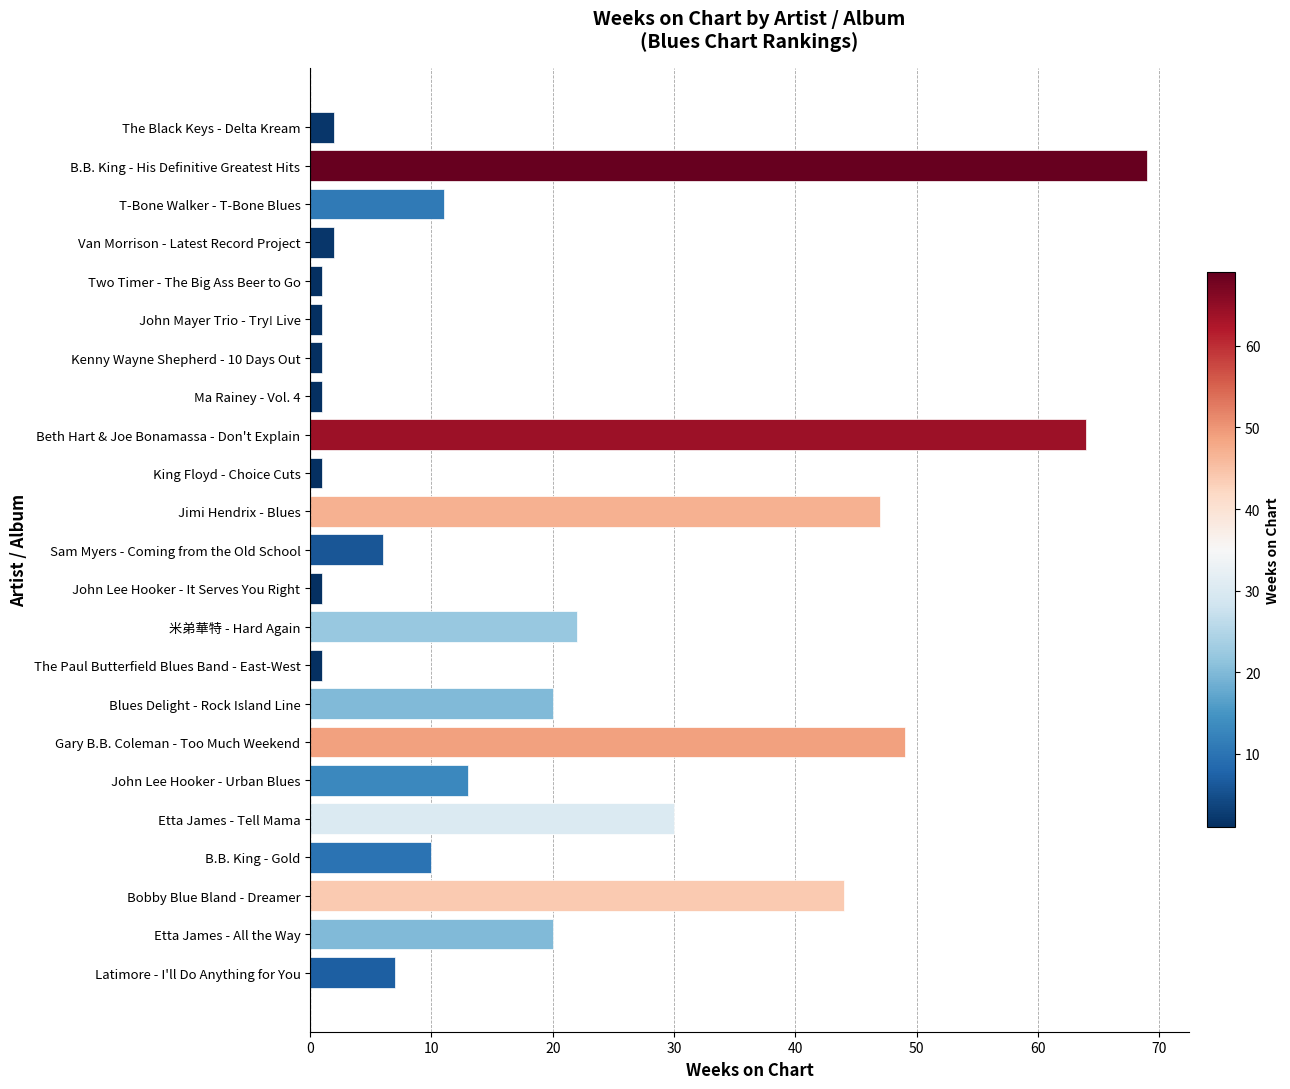

Count the number of data series in this chart.

1